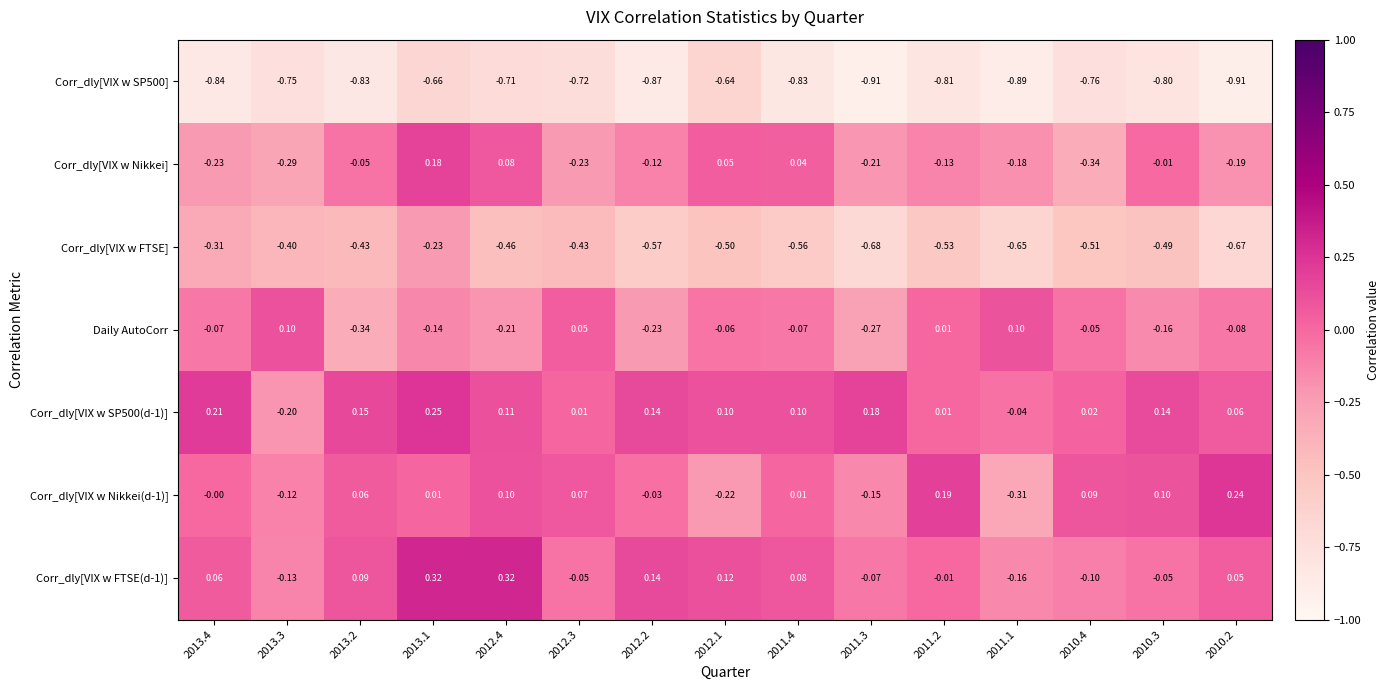

Is the value of Corr_dly[VIX w SP500] at 2010.4 greater than the value of Corr_dly[VIX w Nikkei] at 2010.4?

No